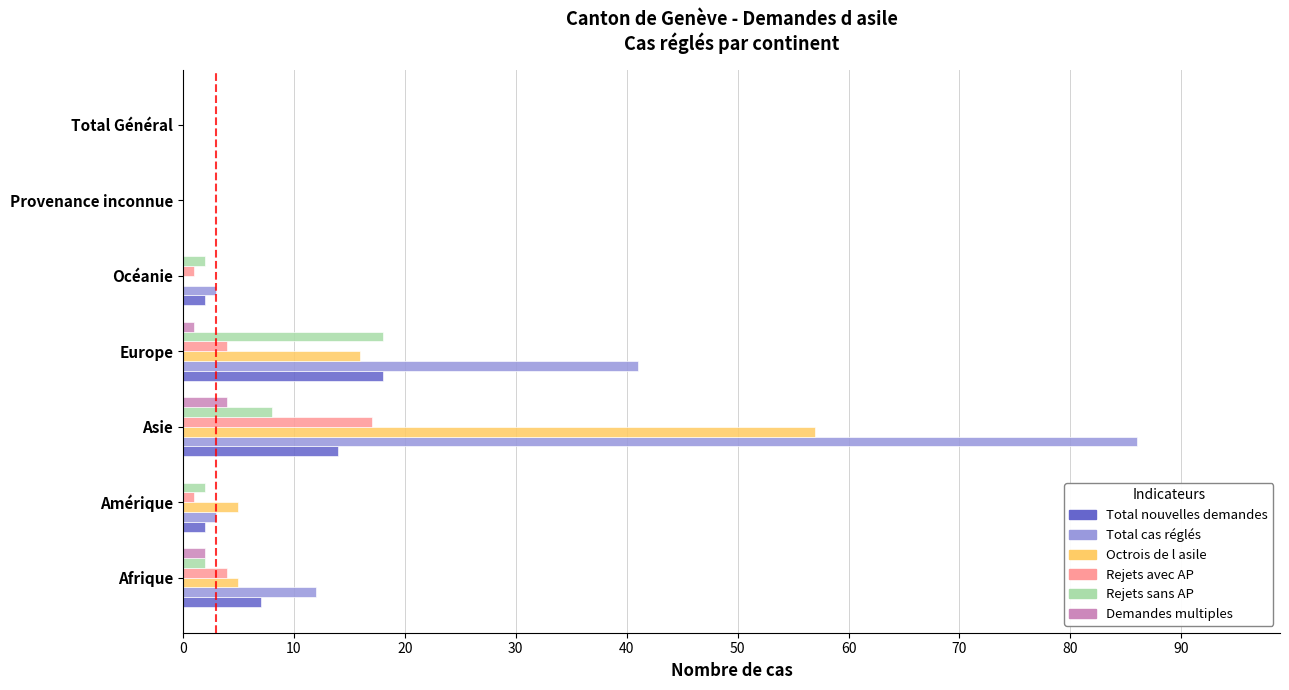

True or false: Rejets sans AP has a value of 2 at Afrique.

True